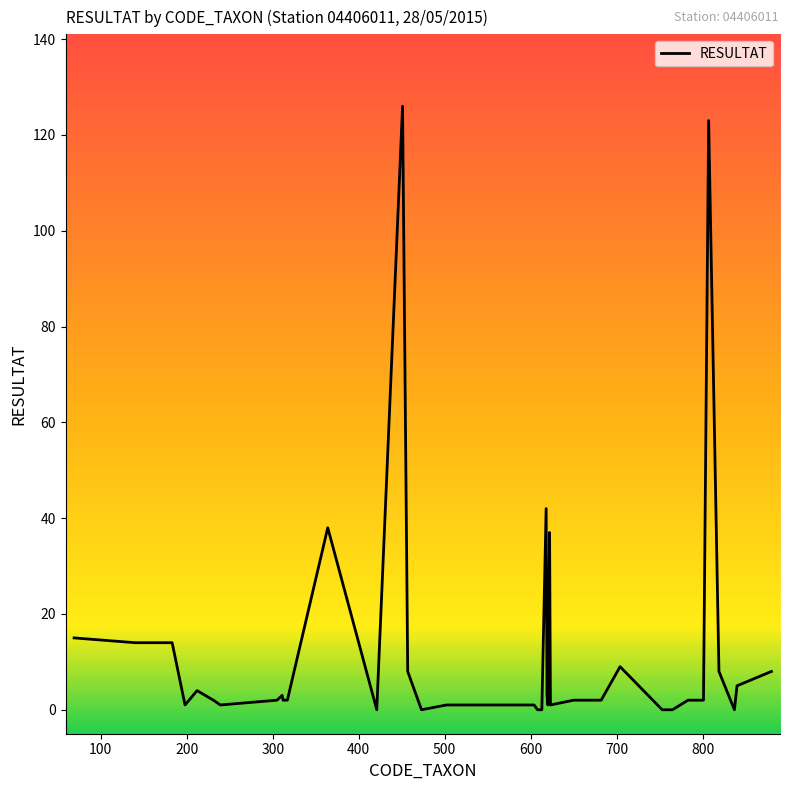

What is the maximum value shown in the chart?

126